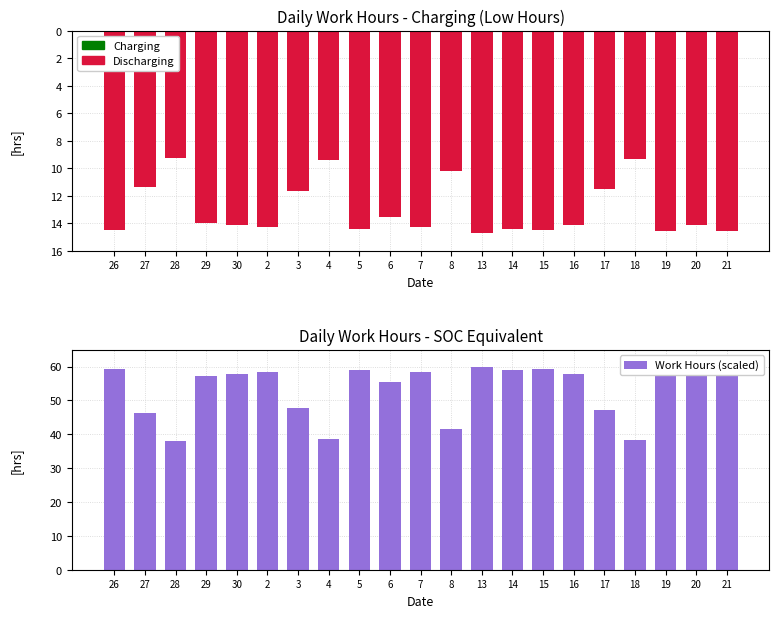

Which category has the lowest value across all series?

13